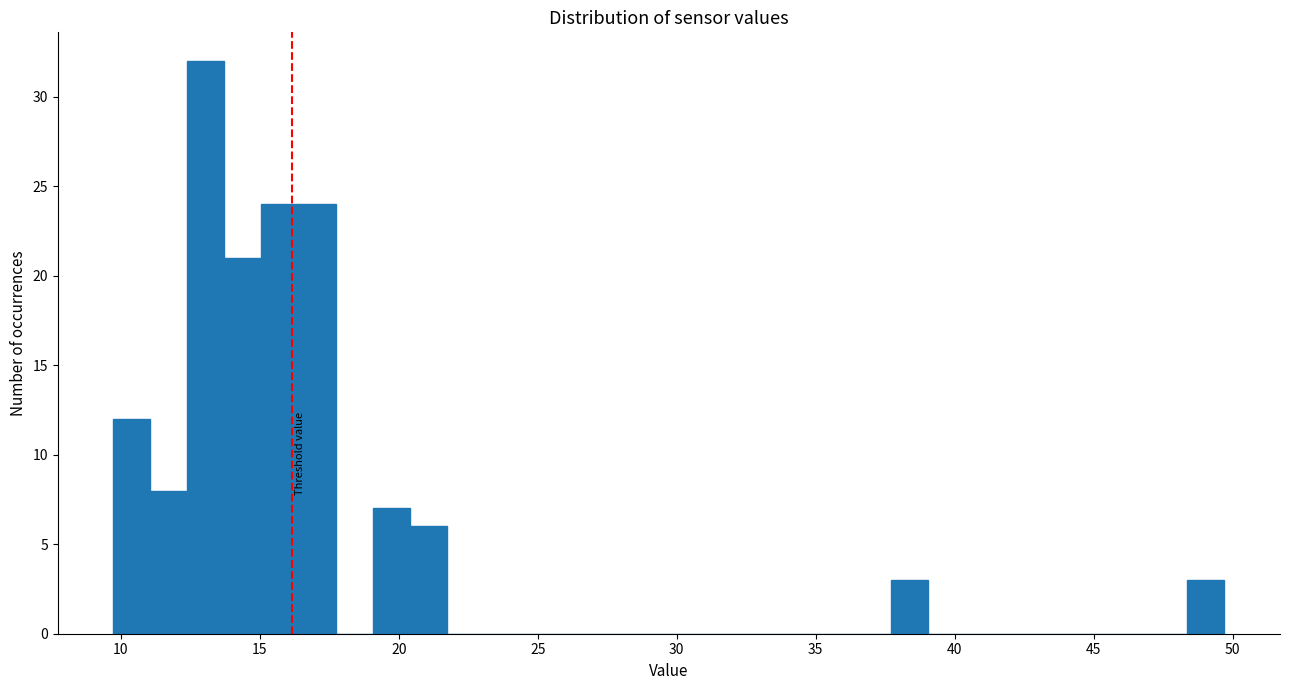

Around what value on the x-axis is the tallest bar? Give the approximate position of its centre, as read against the axis.

13.0